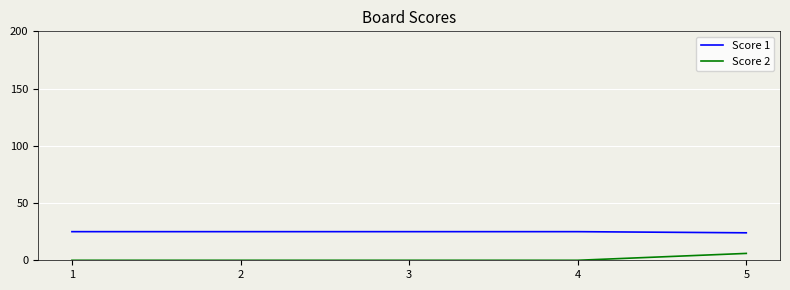

What is the sum of the Score 1 values at 5 and 2?

49